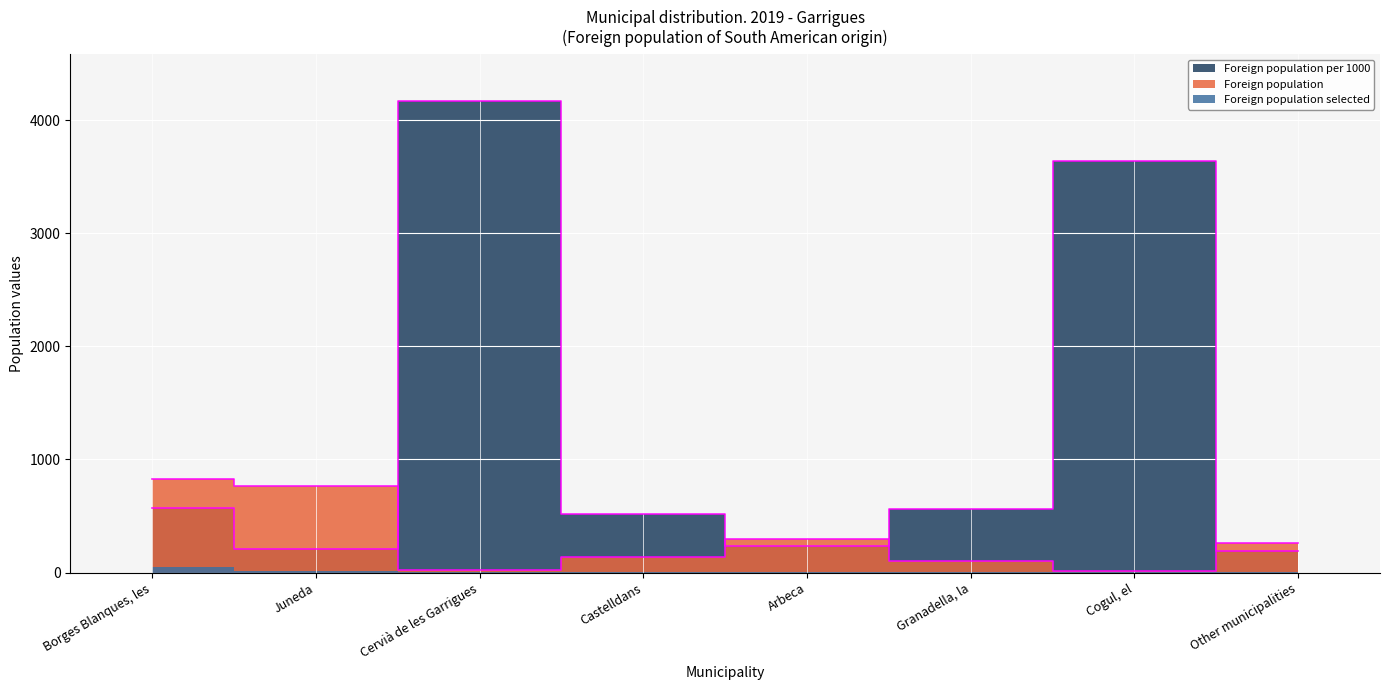

What is the difference between the maximum and second lowest values in the Foreign population per 1000 series?

3958